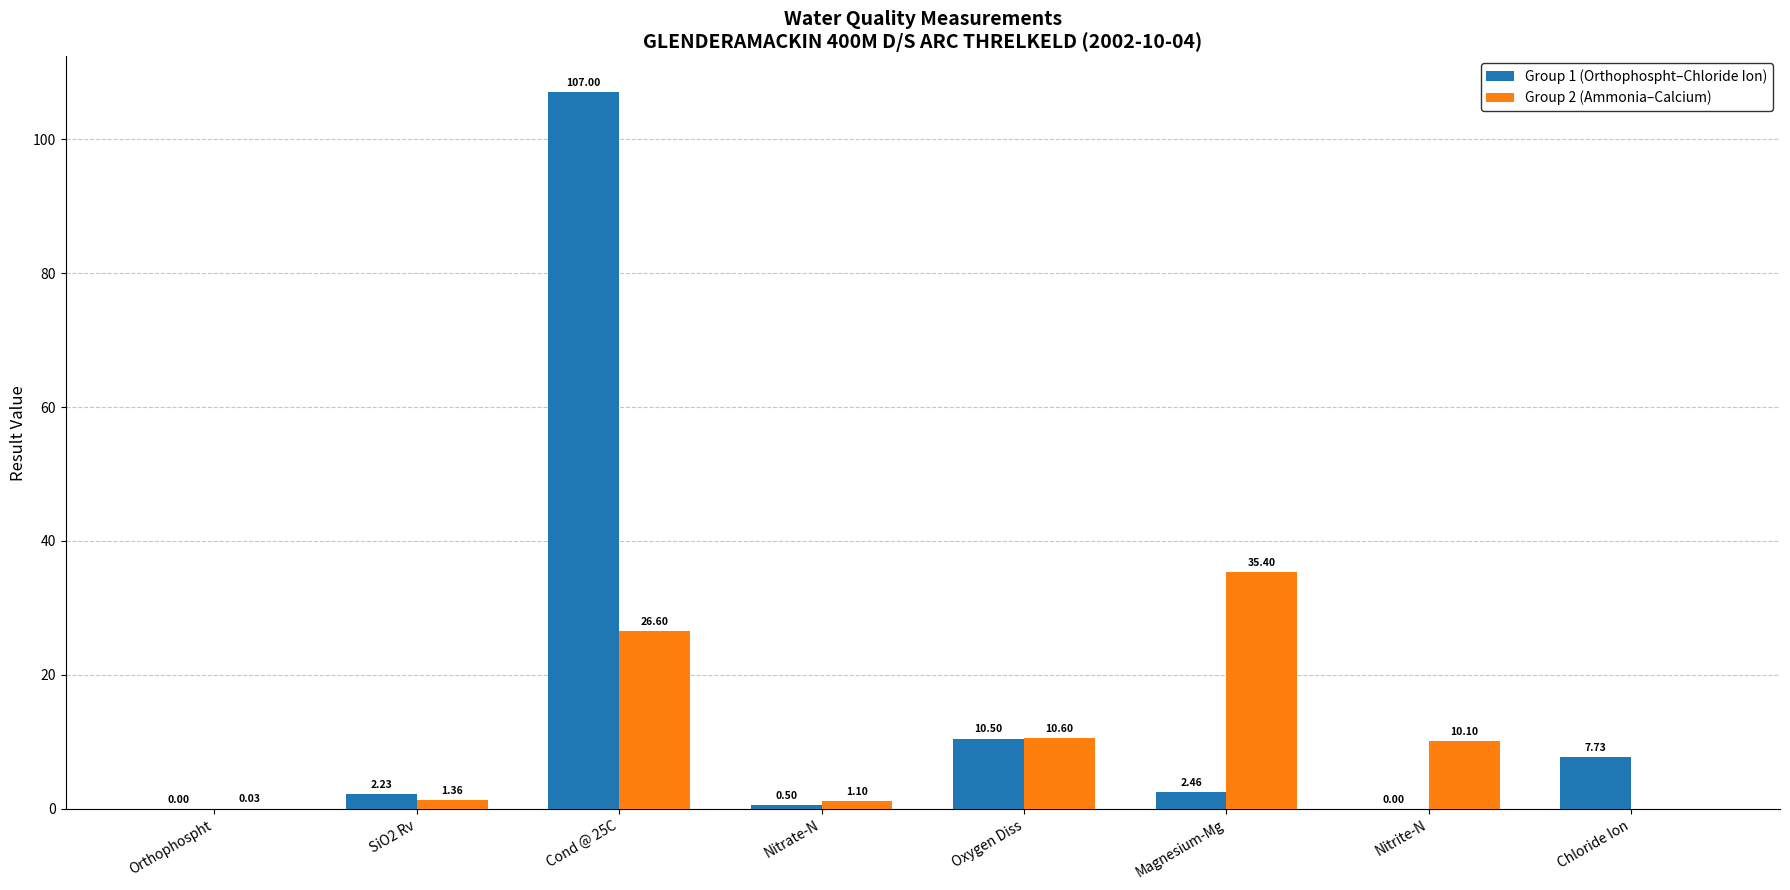

At which label does Group 1 (Orthophospht–Chloride Ion) first exceed 2?

SiO2 Rv